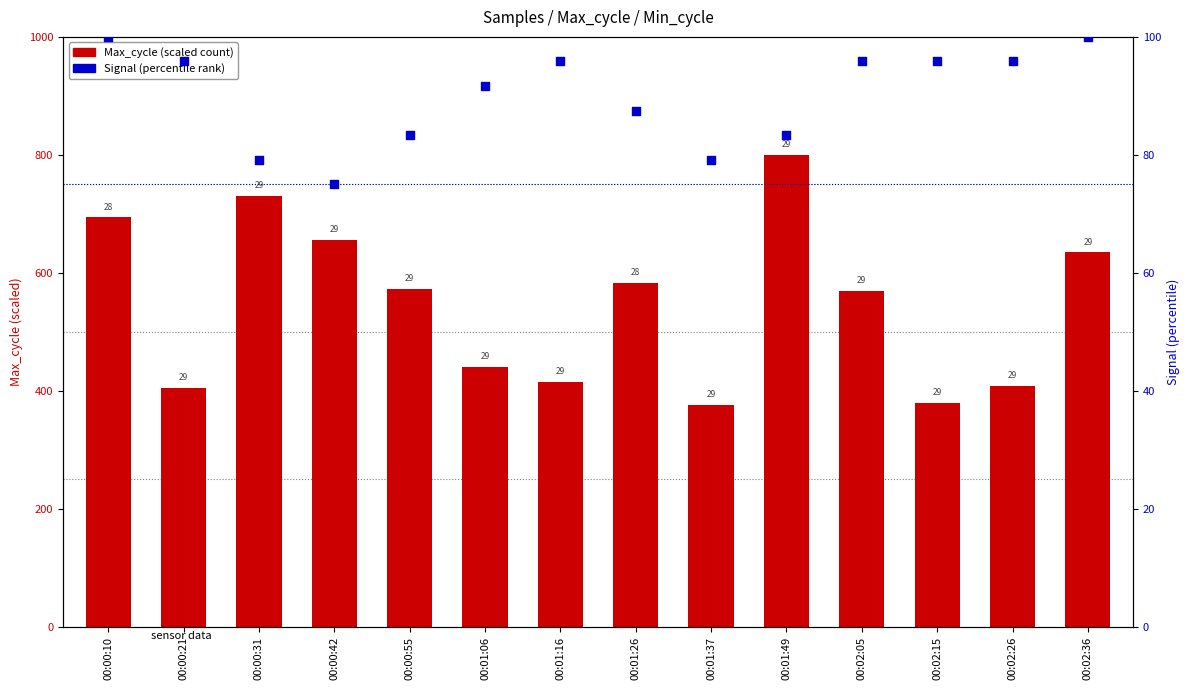

At how many categories does at least one series exceed 626?

5